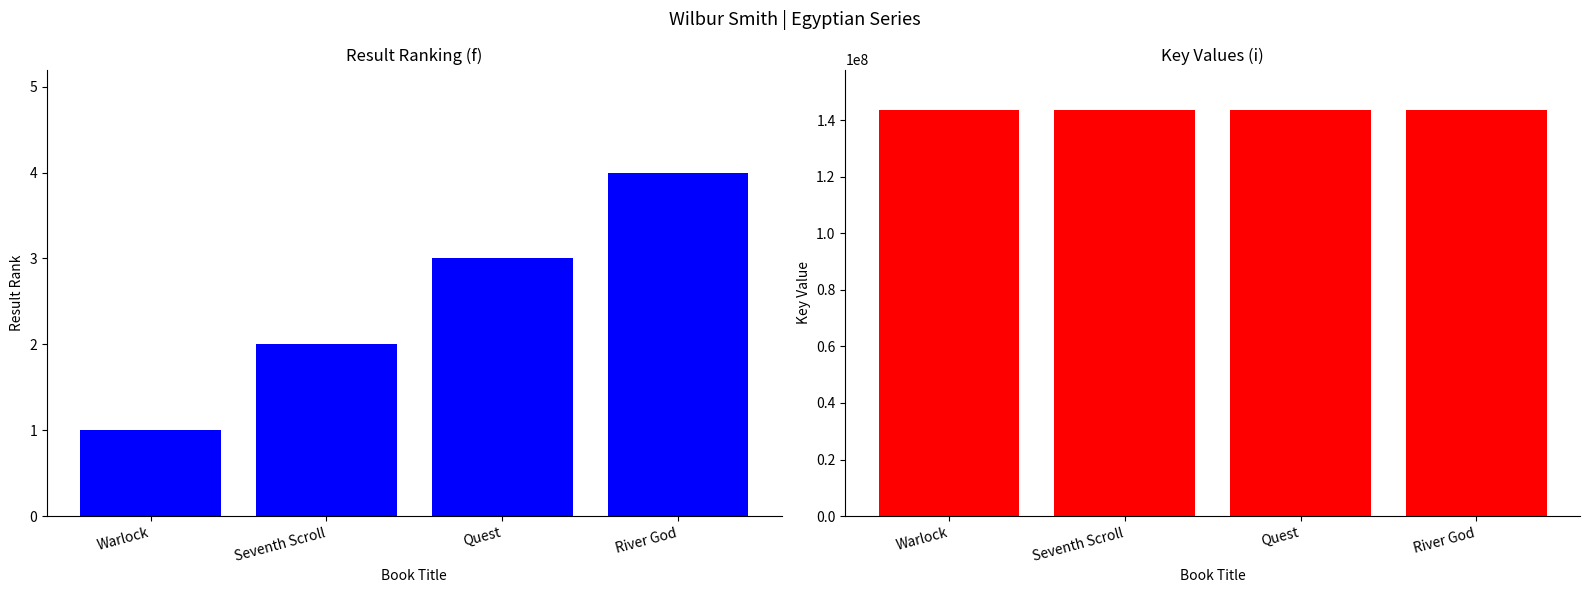

What is the sum of all Key values?

574329455